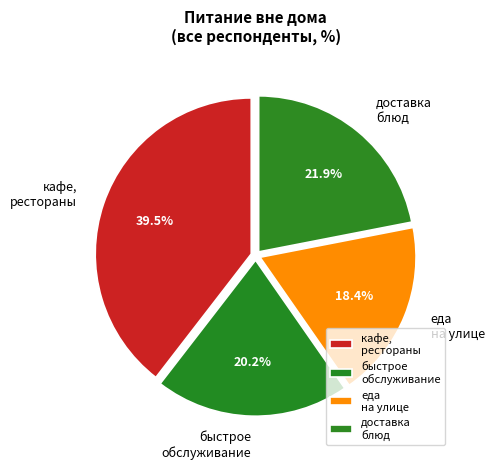

What is the total percentage of доставка блюд and быстрое обслуживание?

42.1%